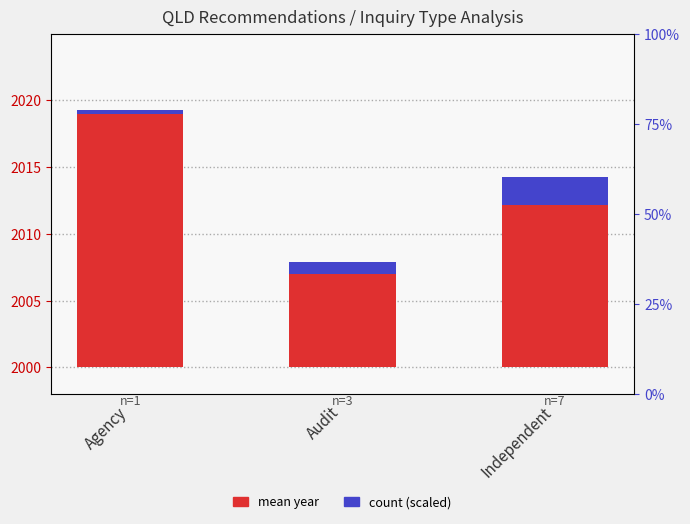

Which category has the lowest value in the mean year (transformed) series?

Audit